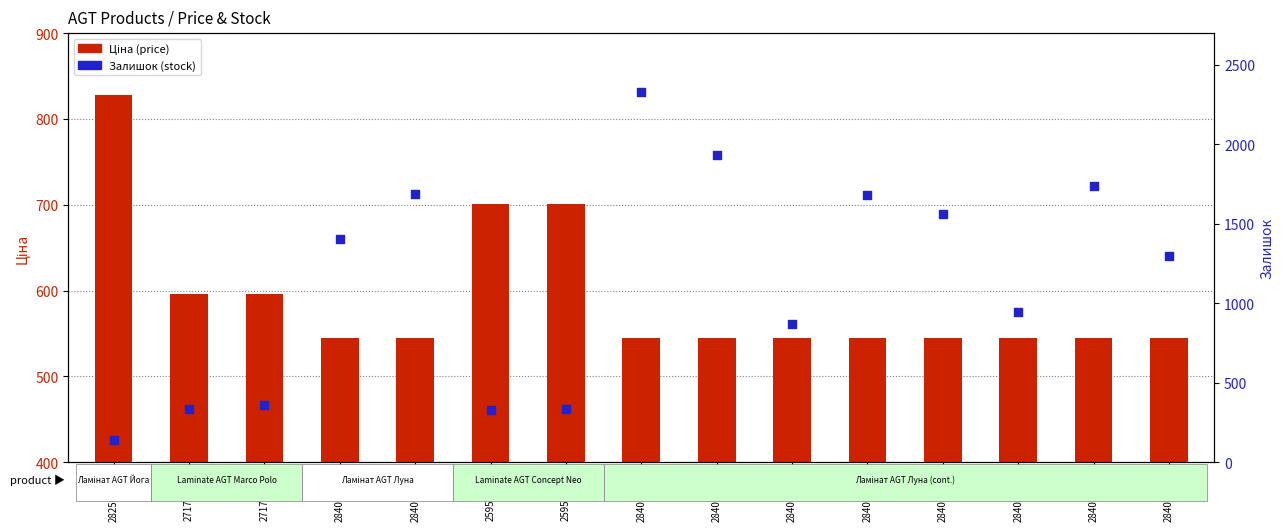

Which series has the largest total across all categories?

Залишок (stock)